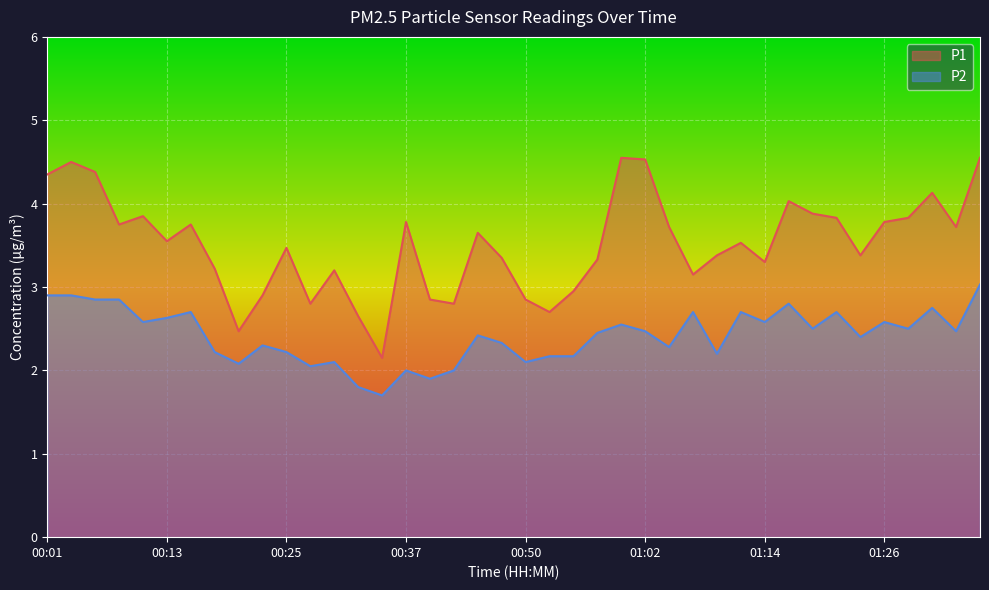

At which category is the sum across all series the highest?

01:36